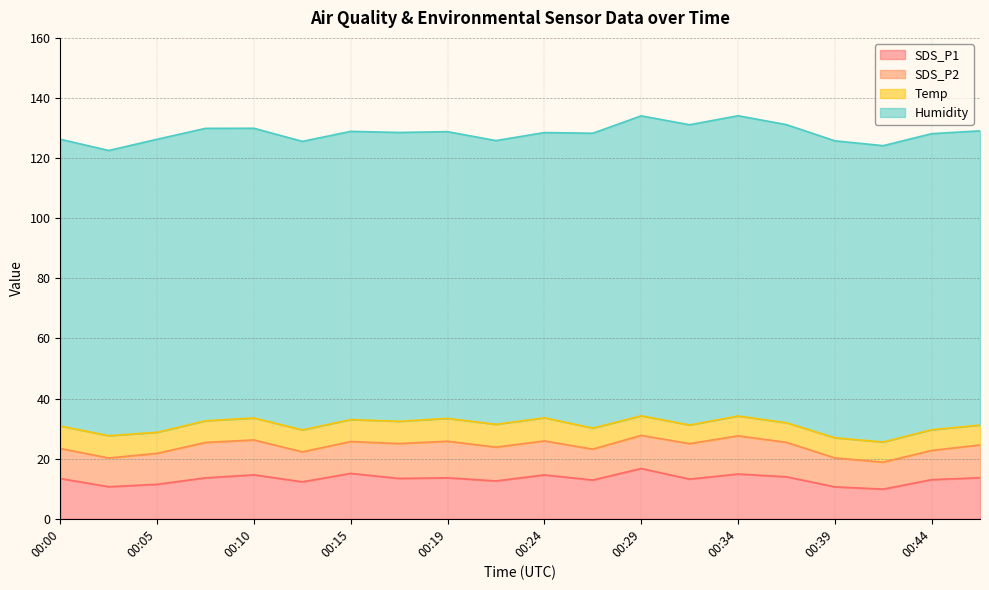

Between 00:29 and 00:15, which is larger?

00:29